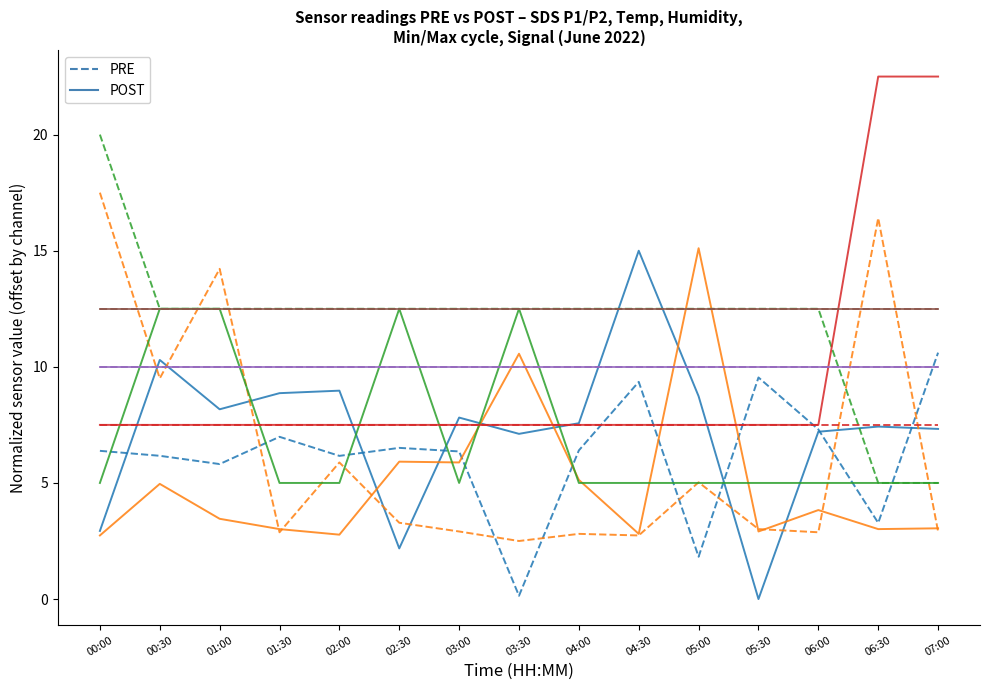

What are all the series names shown in the legend?

PRE, POST